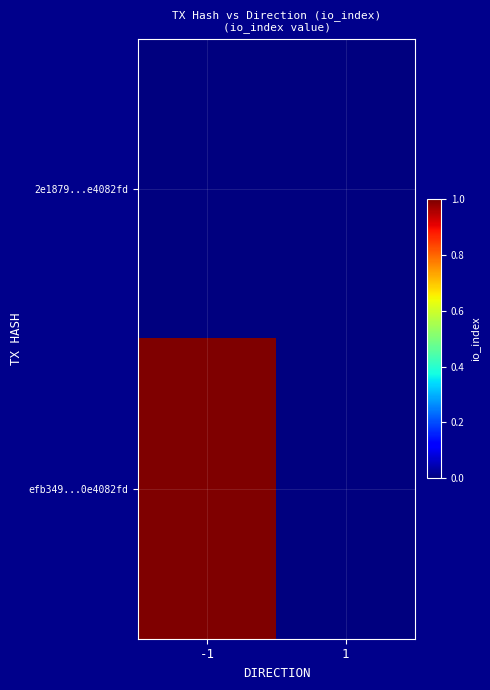

How many series are shown in this chart?

2